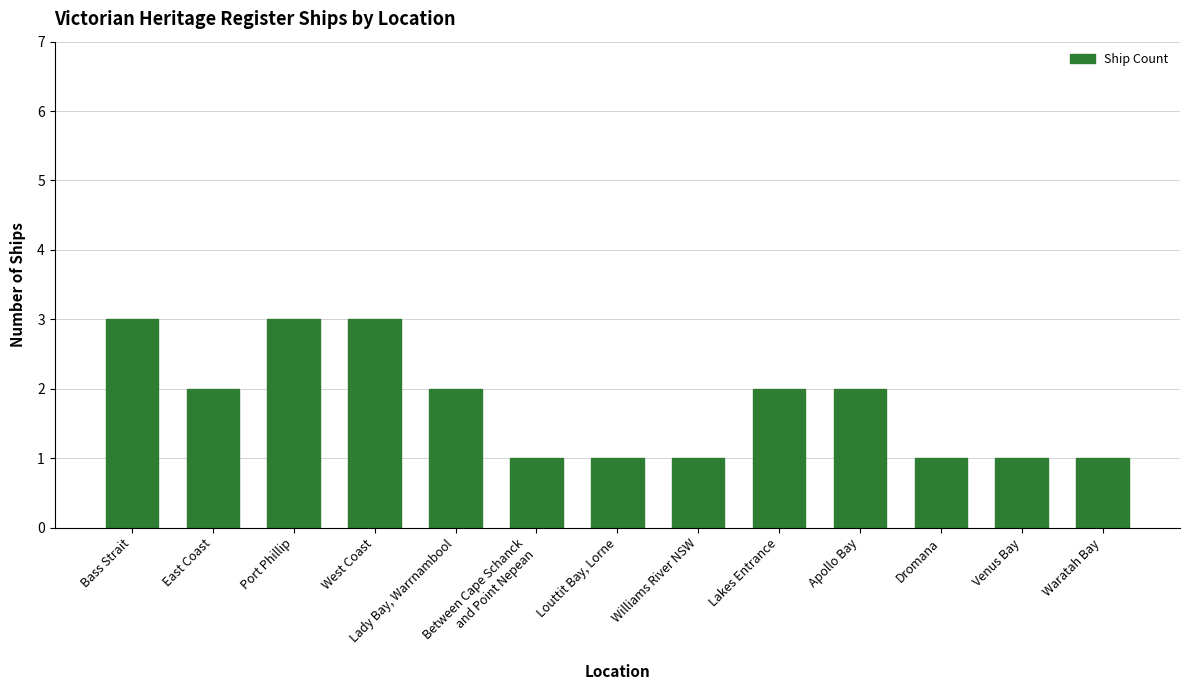

What is the greatest value displayed?

3